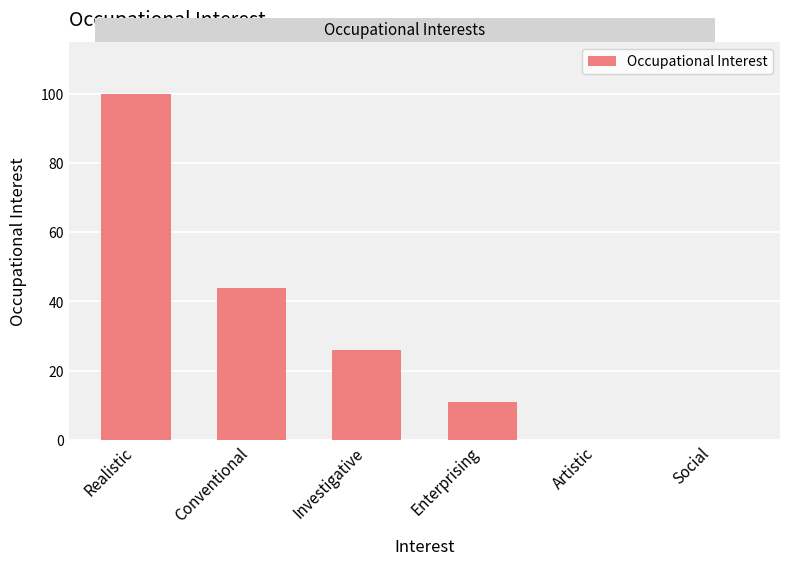

The chart shows a value of 0 at Artistic. True or false?

True